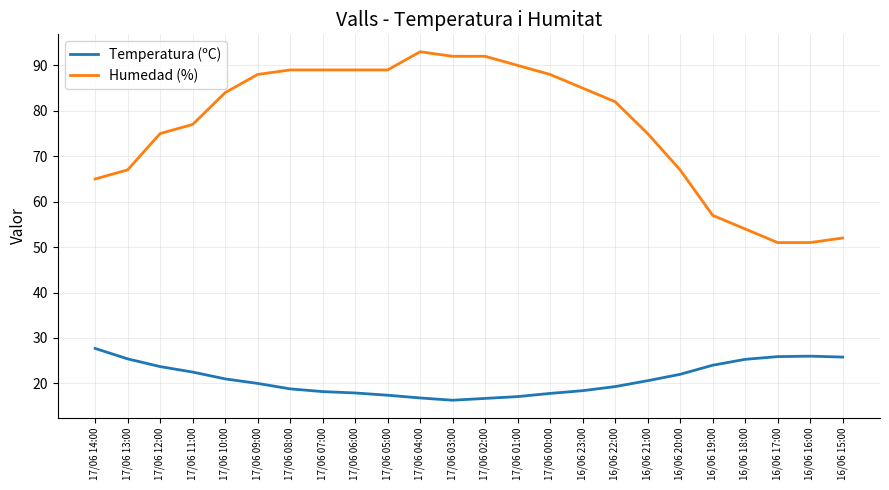

What is the total value across all series at 17/06 02:00?

108.7